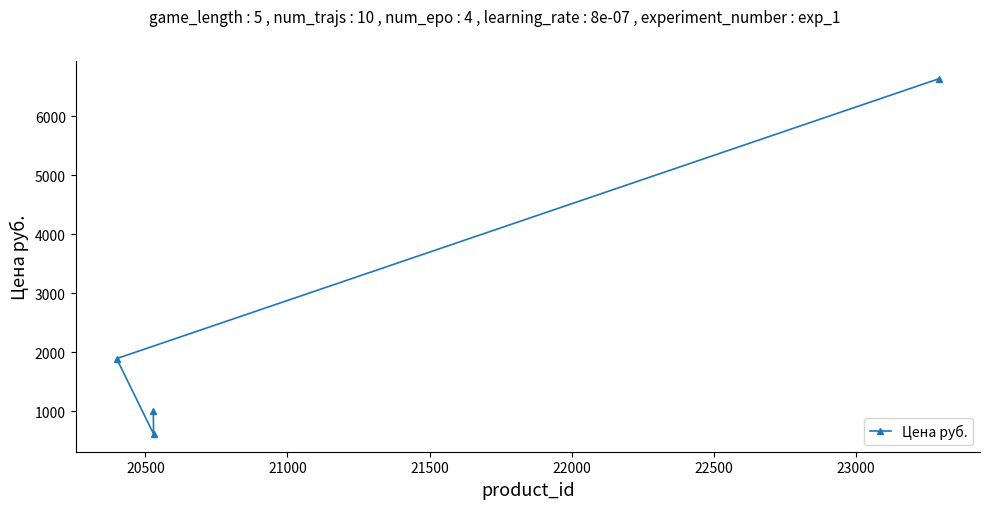

What is the minimum value shown in the chart?

611